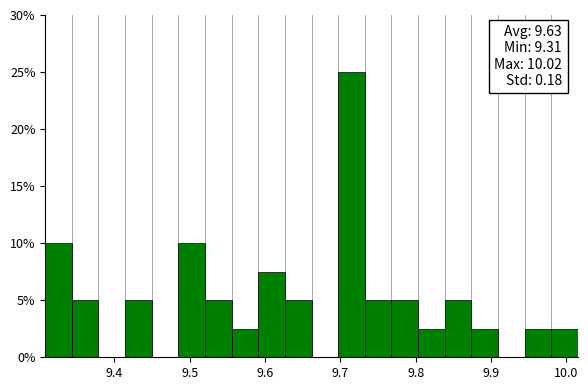

Around what value on the x-axis is the tallest bar? Give the approximate position of its centre, as read against the axis.

9.71